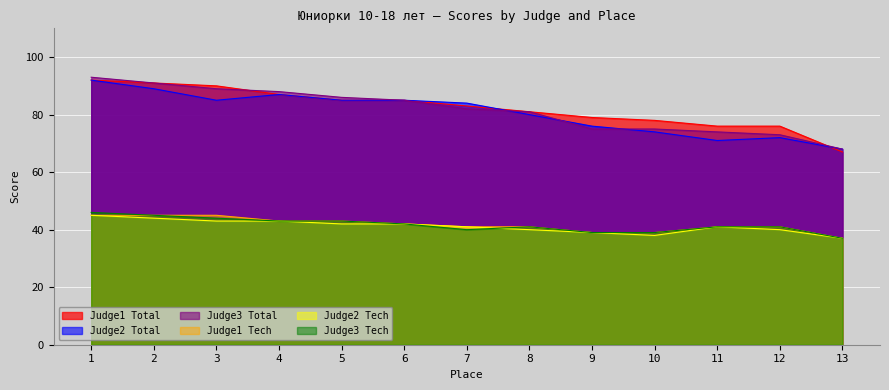

What is the greatest value displayed?

93